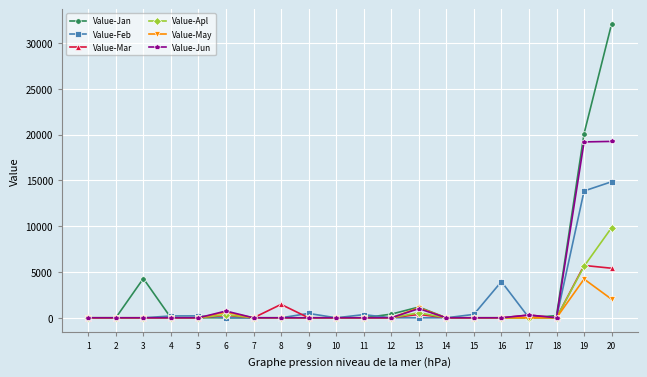

How many distinct data groups are displayed?

6